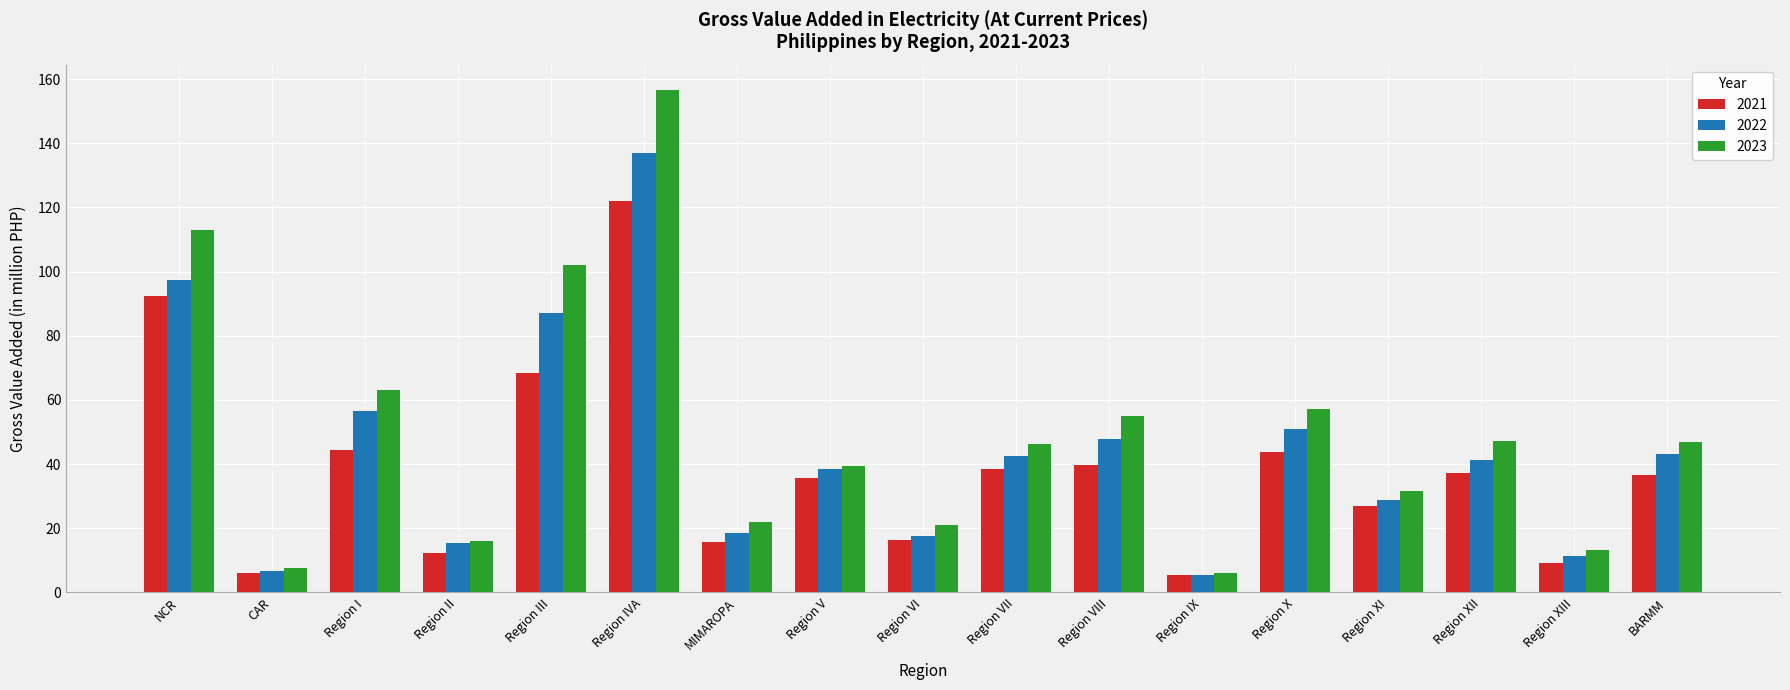

At how many categories does at least one series exceed 117?

1